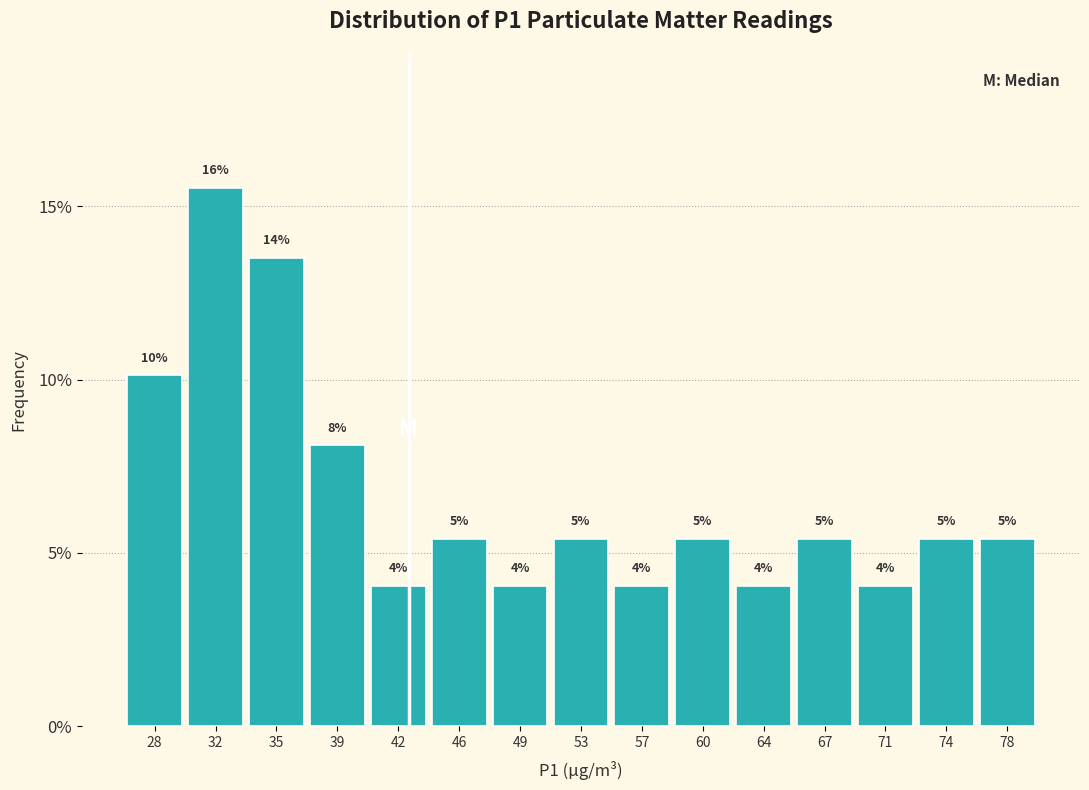

How many bars are there in total?

15